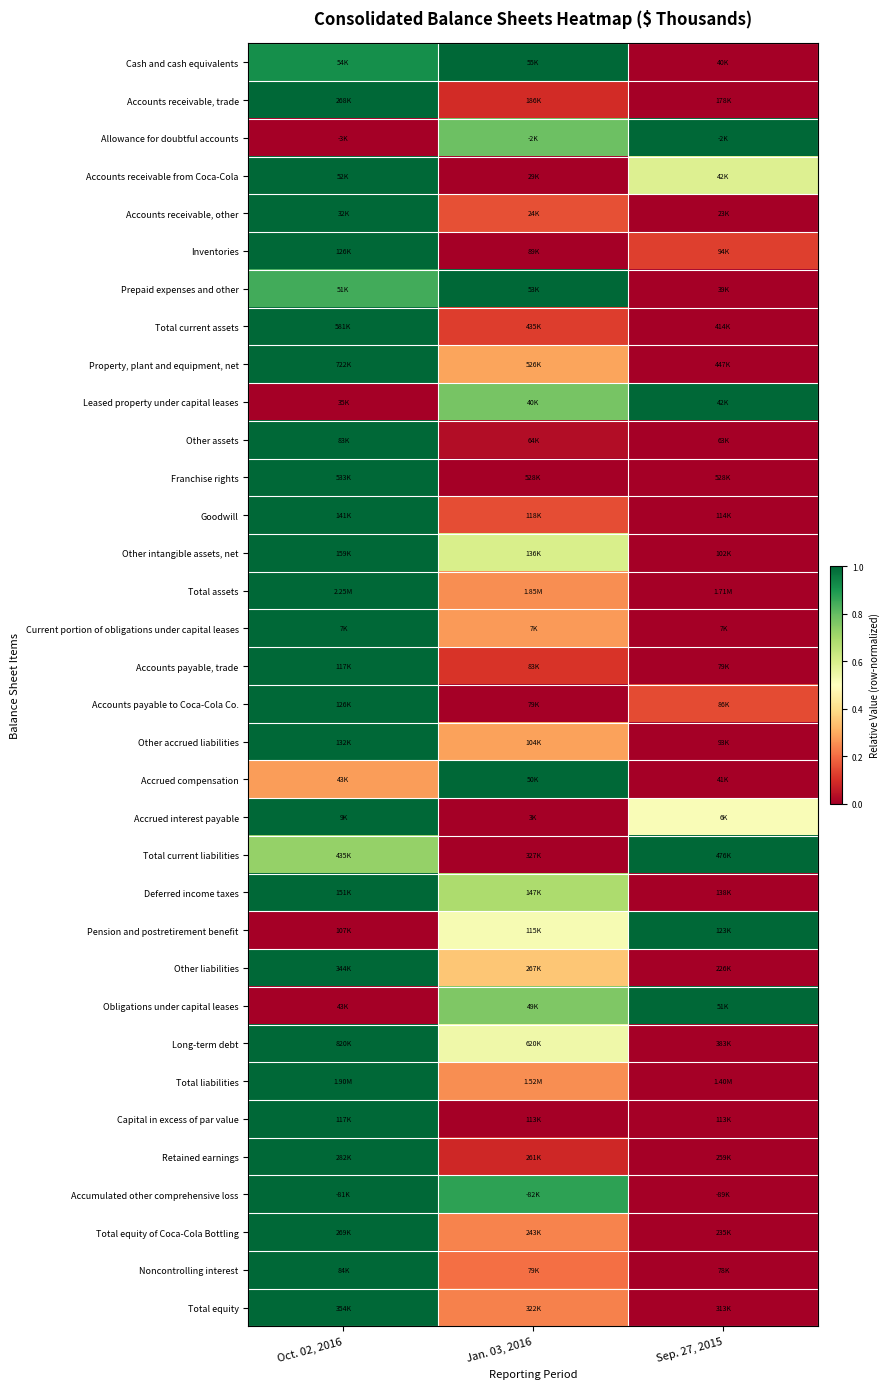

At how many categories does at least one series exceed 0?

3